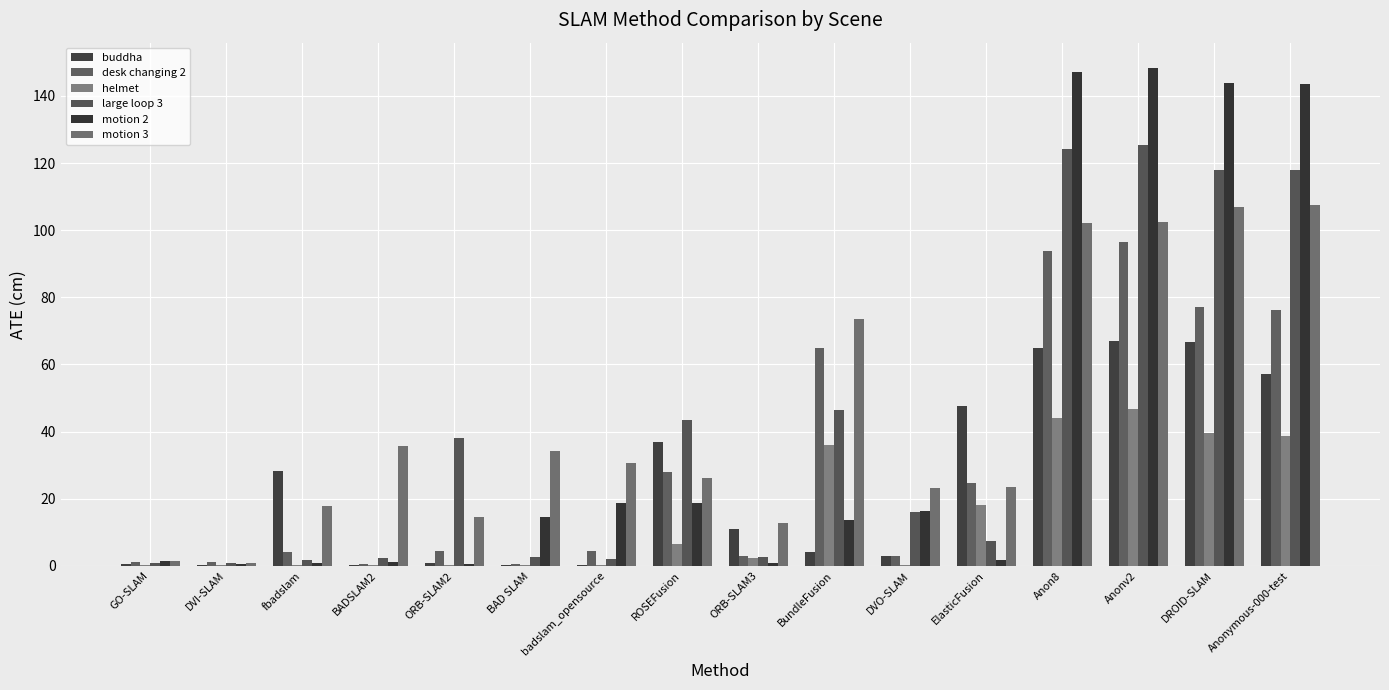

What is the difference between the maximum and minimum values in the motion 2 series?

147.9